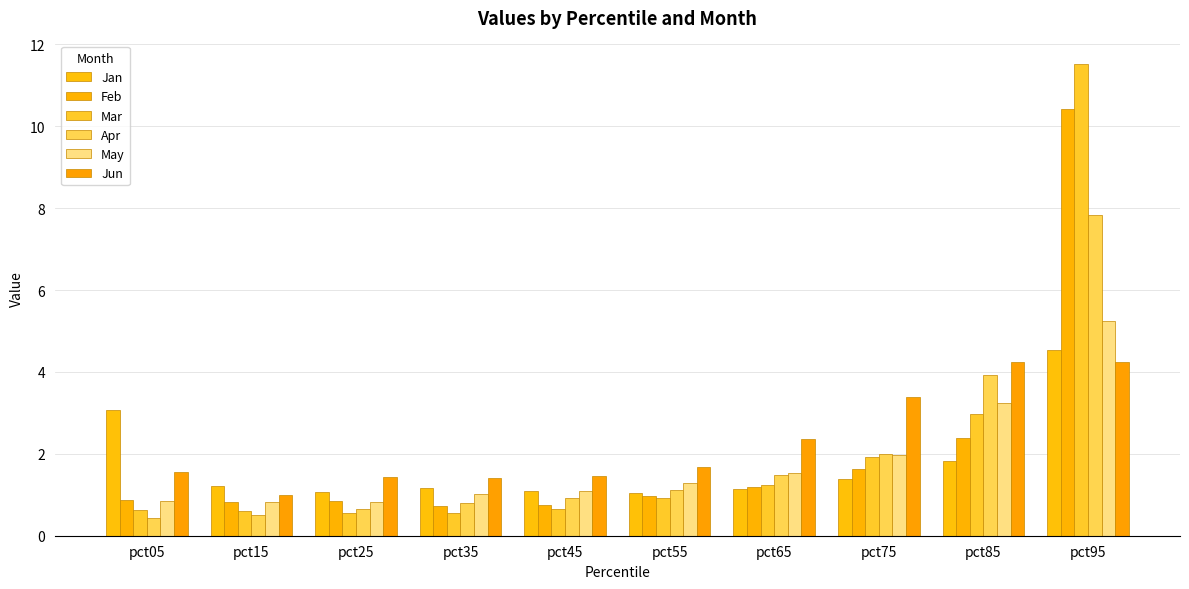

At which label does Apr reach its minimum?

pct05